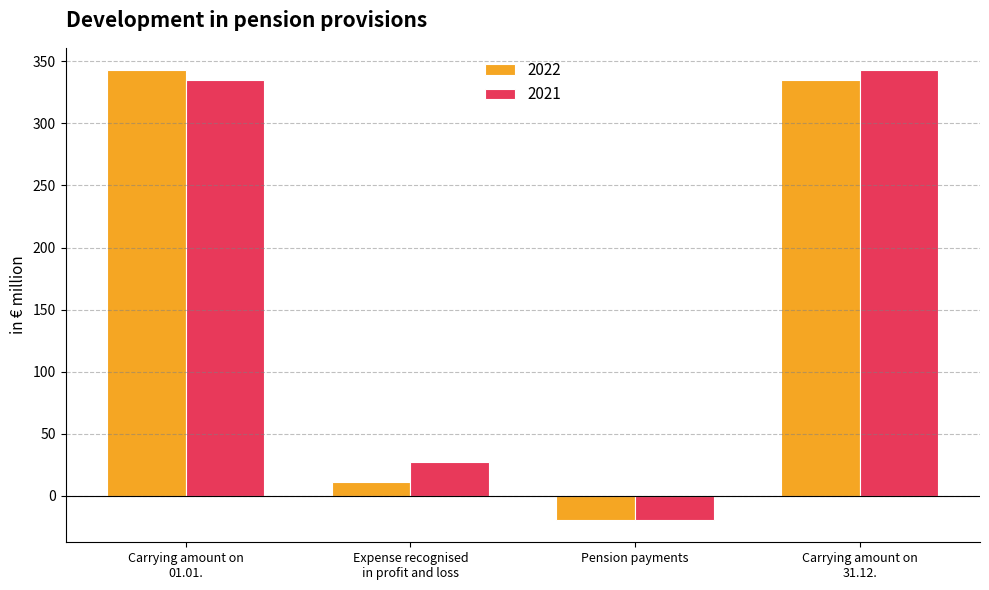

List the labels in order of 2022 value, largest first.

Carrying amount on
01.01., Carrying amount on
31.12., Expense recognised
in profit and loss, Pension payments